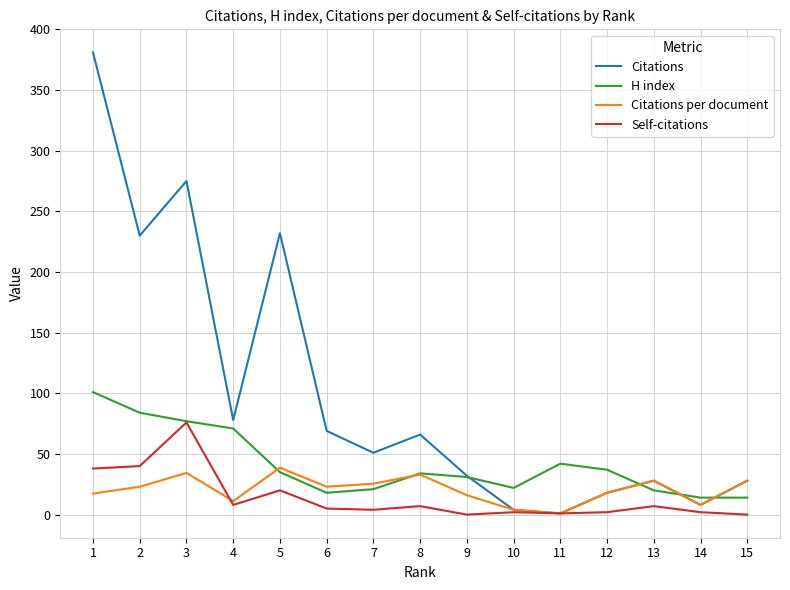

Which series has the widest spread of values?

Citations